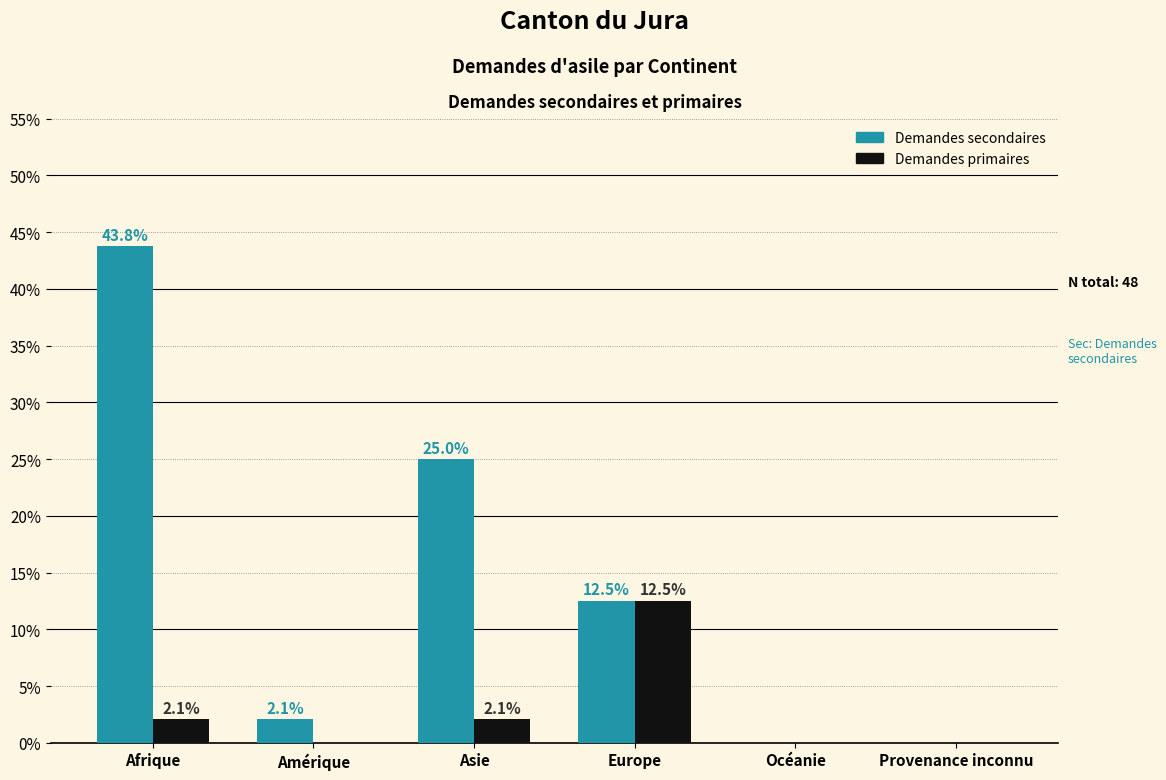

Reading left to right, transcribe all the data shown in this chart.

Demandes secondaires: Afrique=43.8	Amérique=2.1	Asie=25.0	Europe=12.5	Océanie=0.0	Provenance inconnu=0.0
Demandes primaires: Afrique=2.1	Amérique=0.0	Asie=2.1	Europe=12.5	Océanie=0.0	Provenance inconnu=0.0